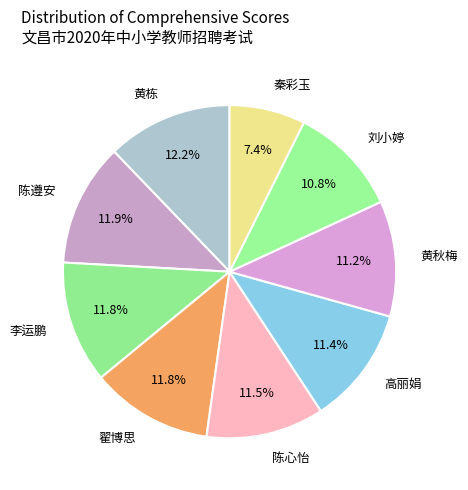

Count the number of slices in the pie.

9